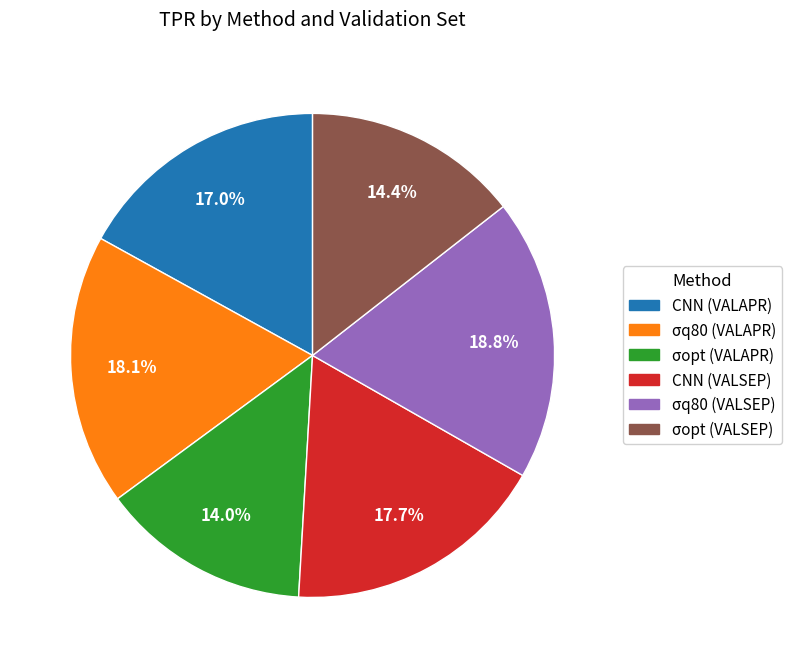

What percentage is NOT represented by σq80 (VALSEP)?

81.2%